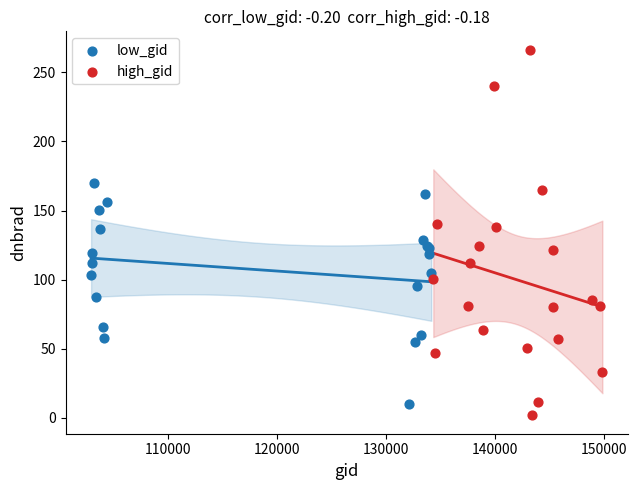

Which series contains the lowest Y value?

high_gid